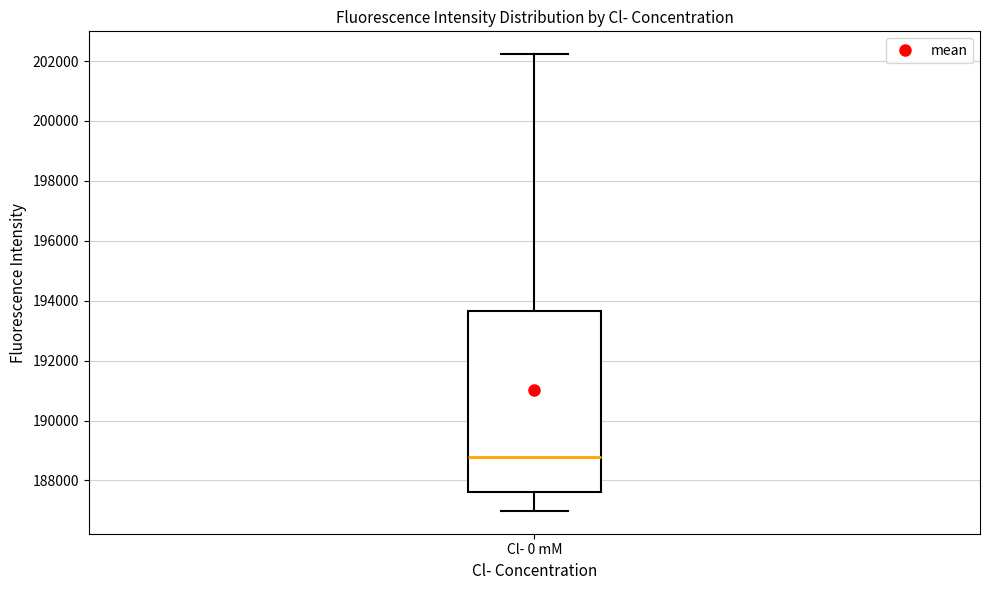

Read this box plot against the y-axis: the position of the median line, the range covered by the box, and the ends of both whiskers. The values are not printed on the chart, so give them approximately, as read against the axis.

median 188800, box 187600 to 193600, whiskers 187000 to 202200